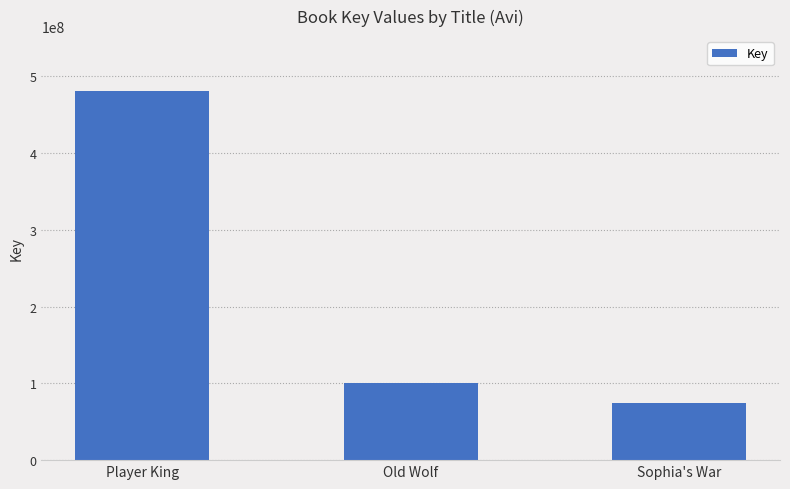

Which has a higher value, Old Wolf or Player King?

Player King